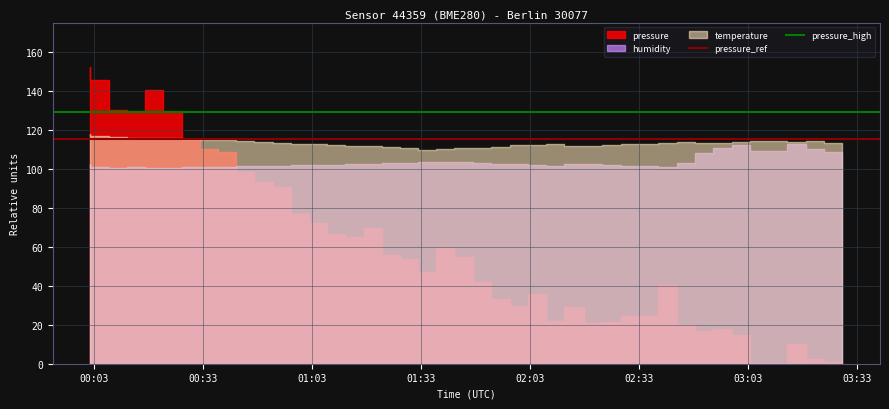

How many lines are shown in the chart?

2